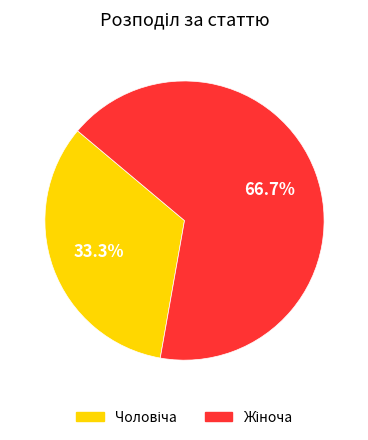

Is there any slice that represents more than half of the pie?

Yes